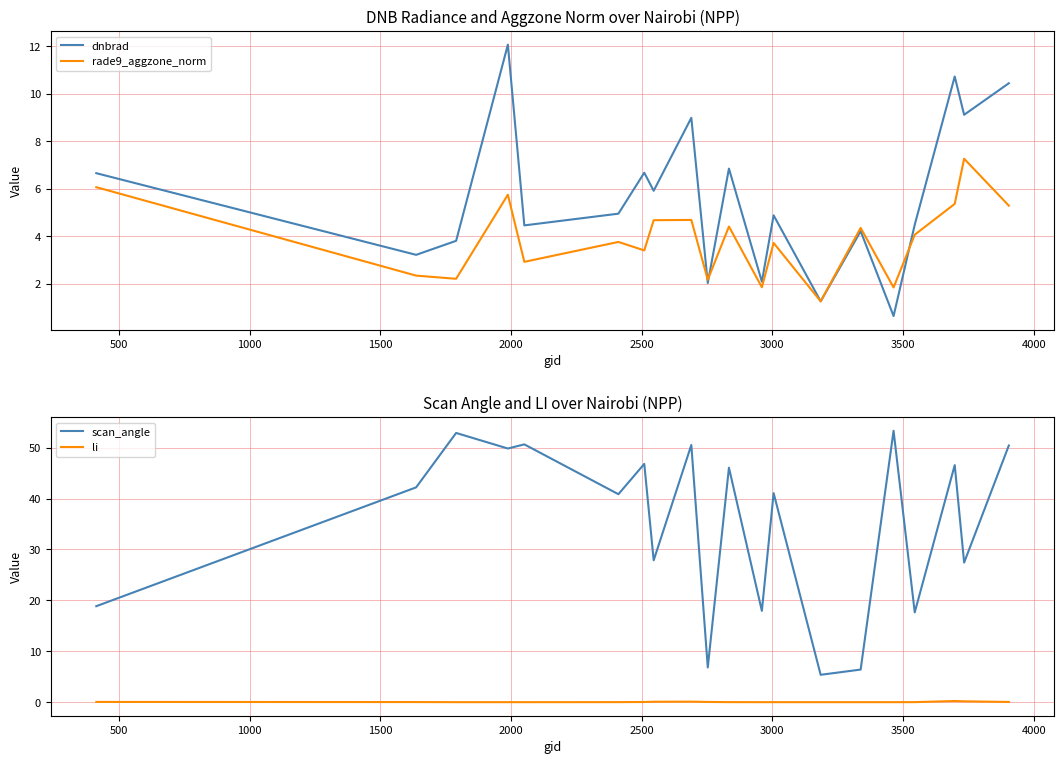

True or false: scan_angle and li intersect in this chart.

False